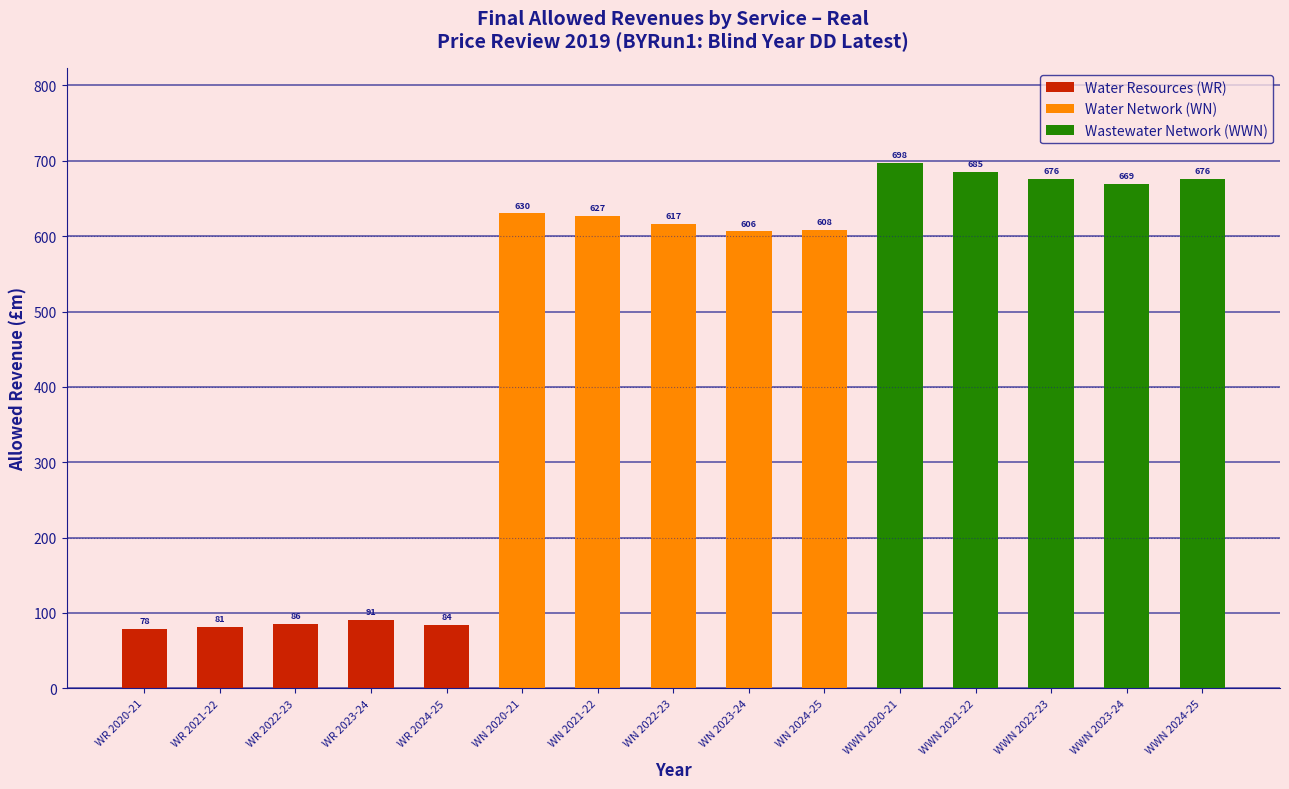

True or false: the data shows 340.0 at WN 2024-25.

False